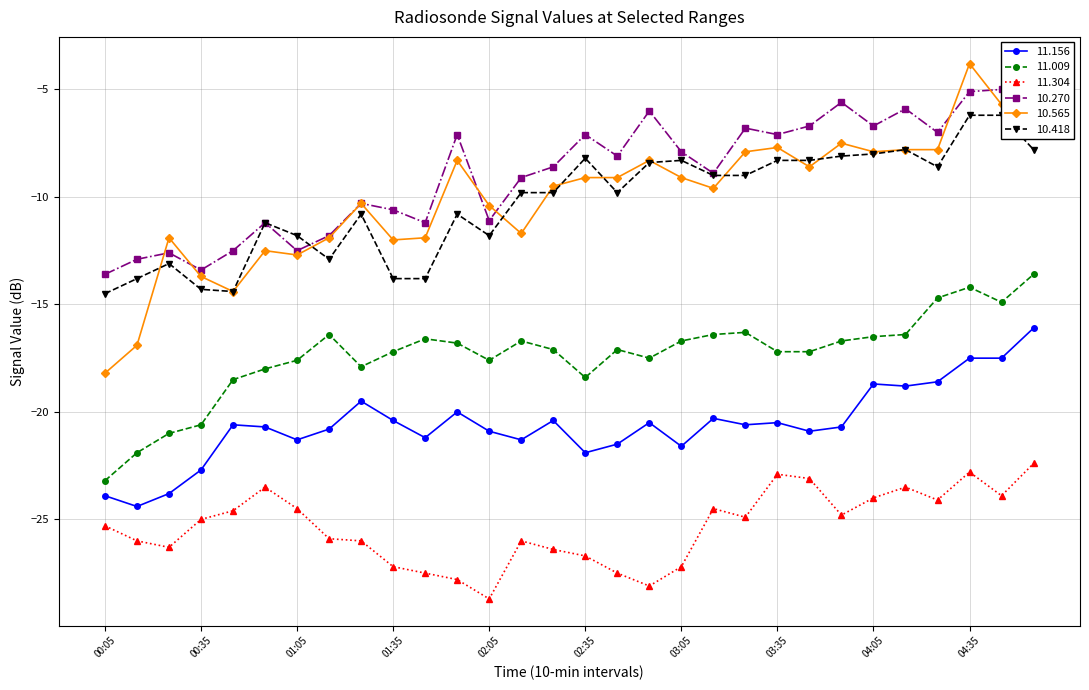

At which label does 10.565 first exceed -9?

1990/04/10 01:55